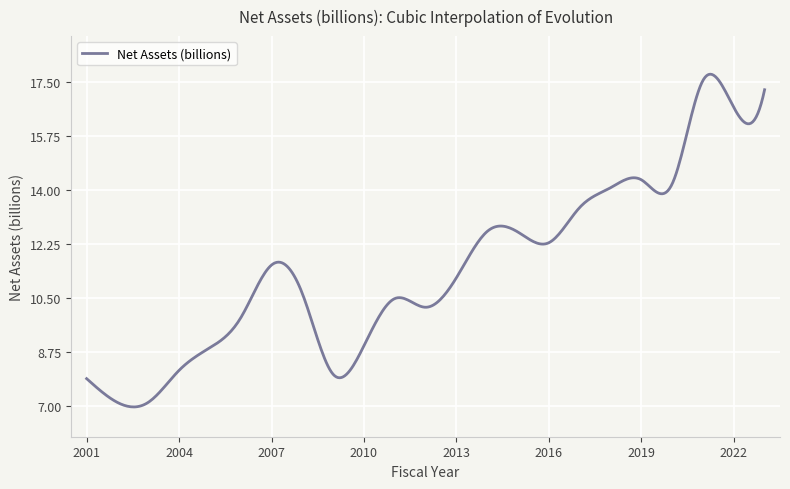

What is the greatest value displayed?

17.8